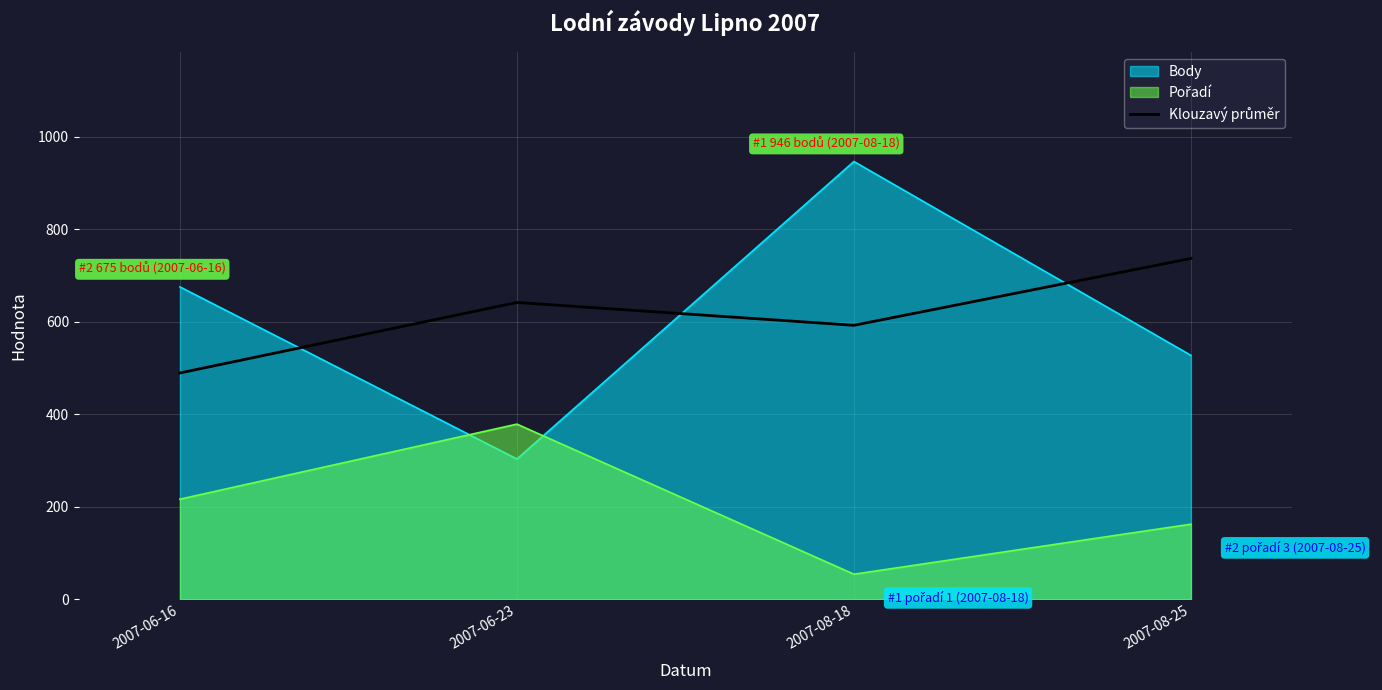

What is the difference between the maximum and minimum values?

247.5